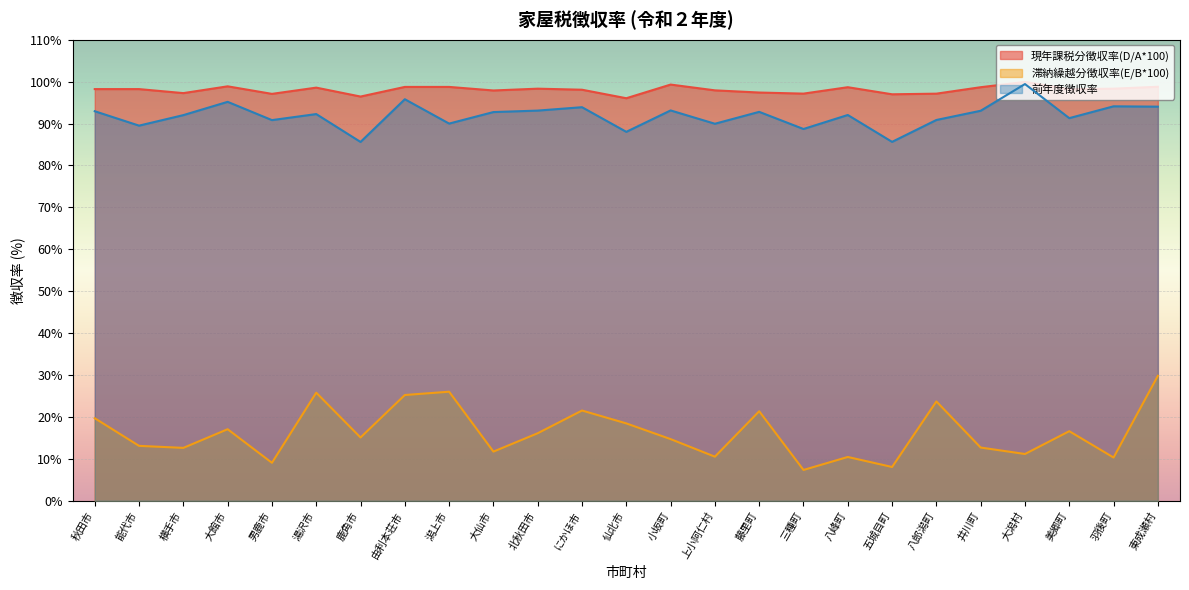

Where does the 滞納繰越分徴収率(E/B*100) series first go above 15?

秋田市